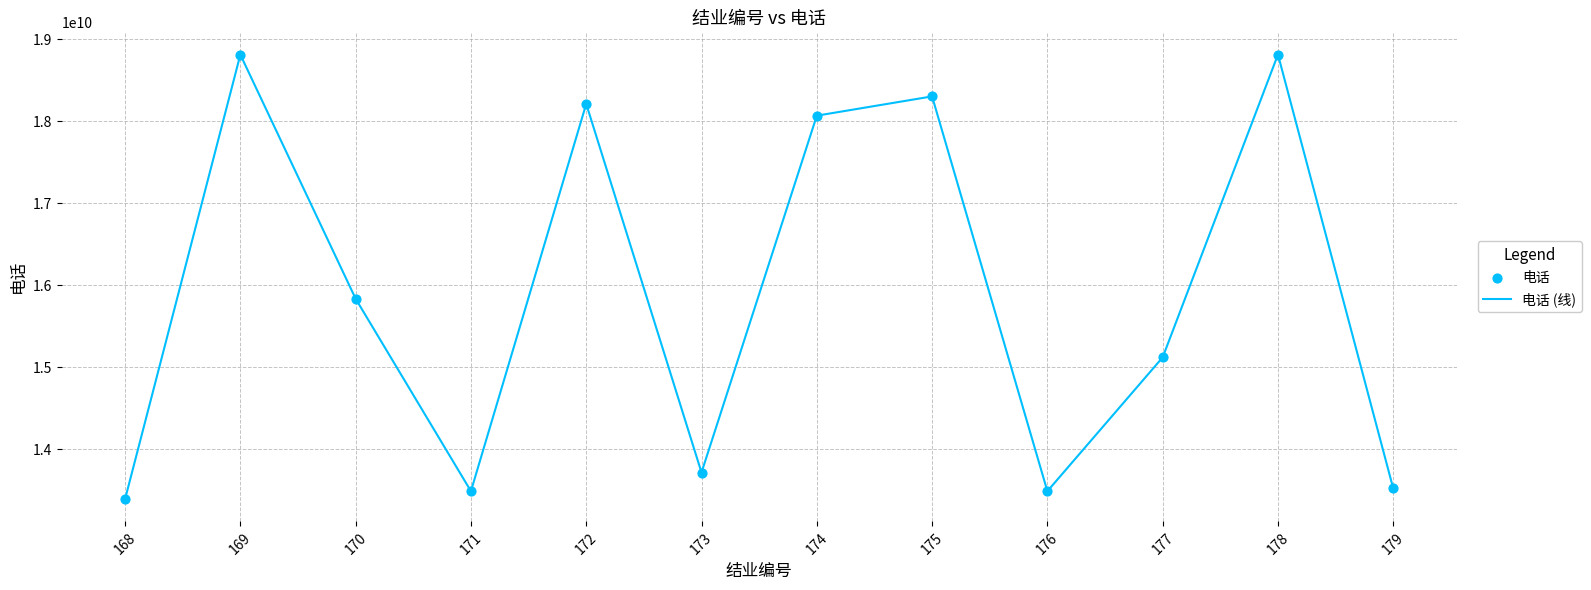

What is the difference between the maximum and minimum values?

5419824498